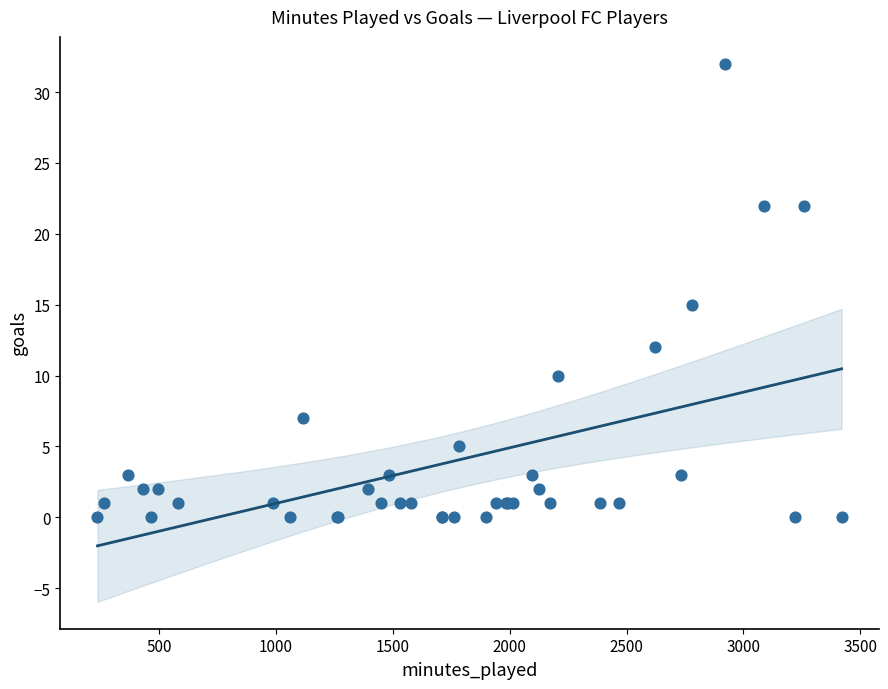

What Y value in the scatter plot is closest to 16?

15